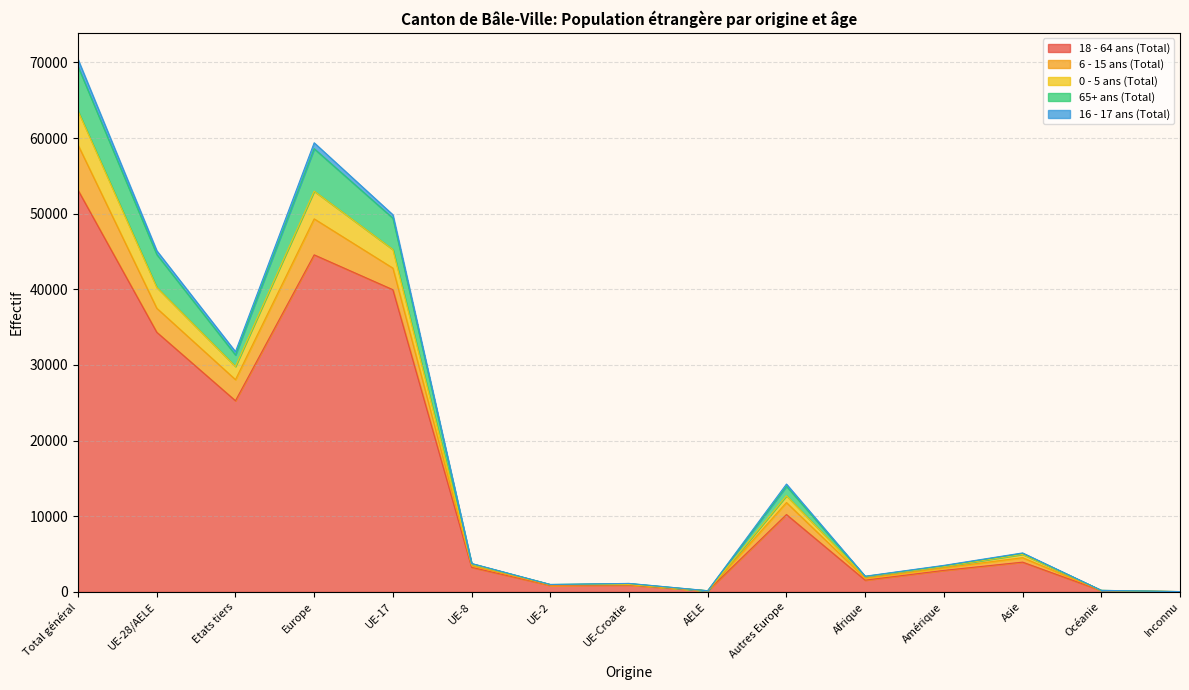

Is it true that 18 - 64 ans (Total) equals 3567 at Autres Europe?

False